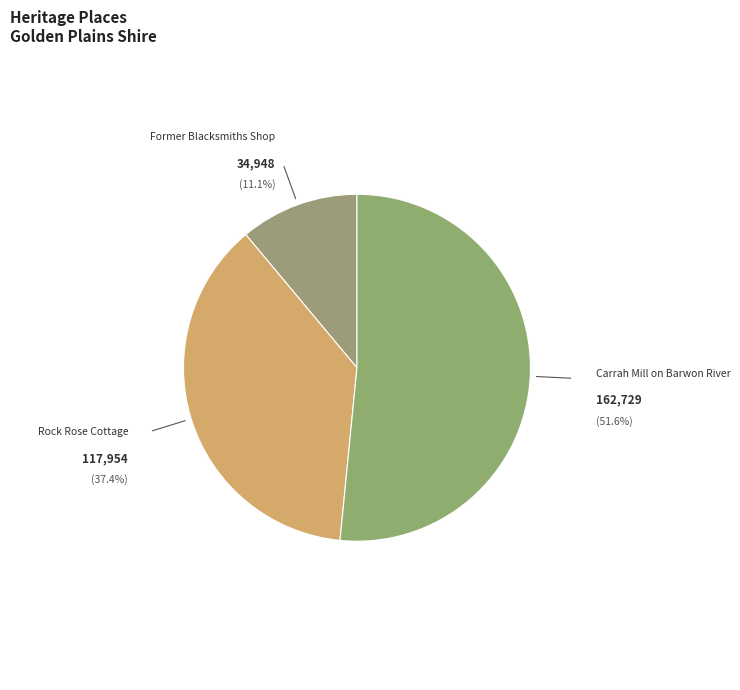

To the nearest percent, what is the average slice percentage?

33%